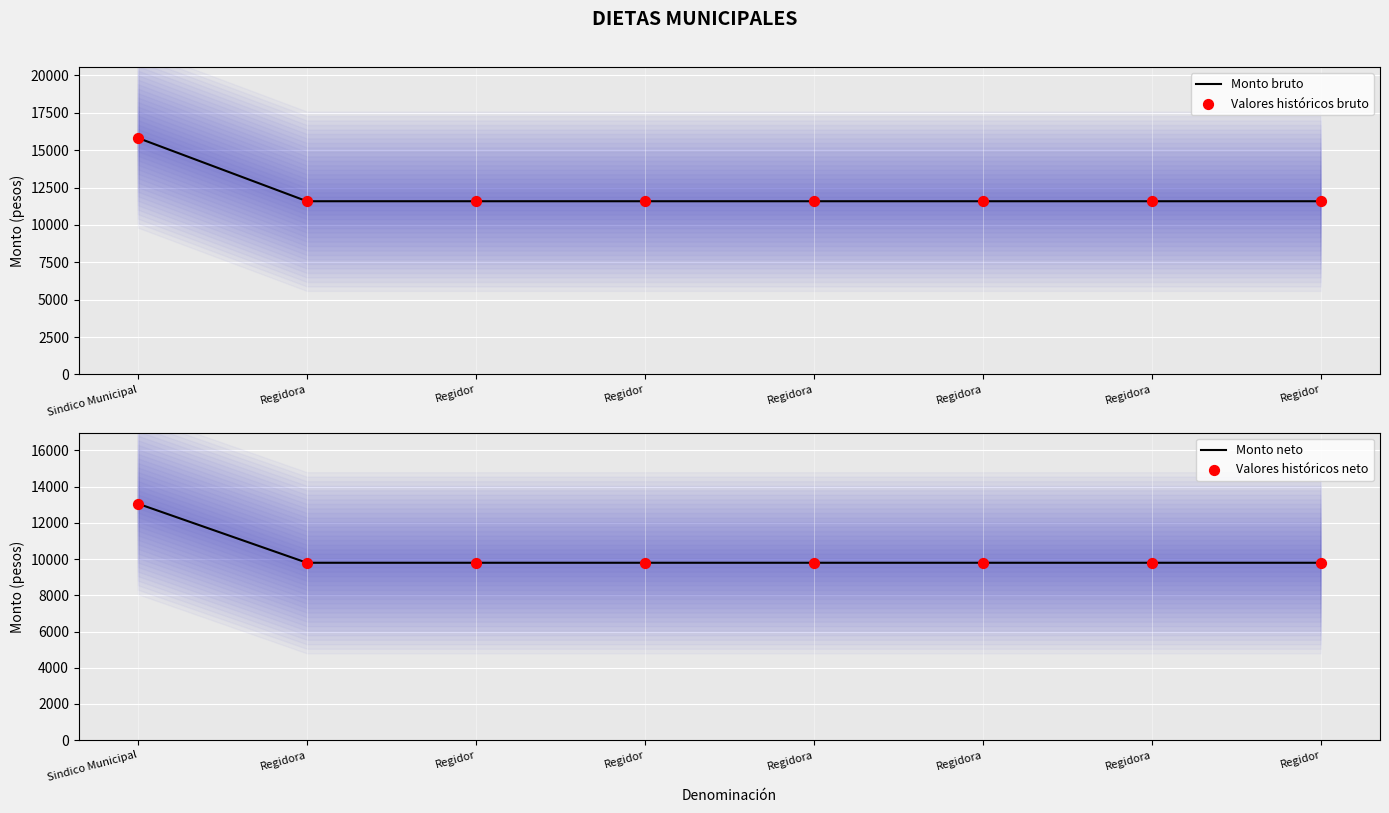

Is the value of Valores históricos bruto at Regidora greater than the value of Monto neto at Regidora?

Yes